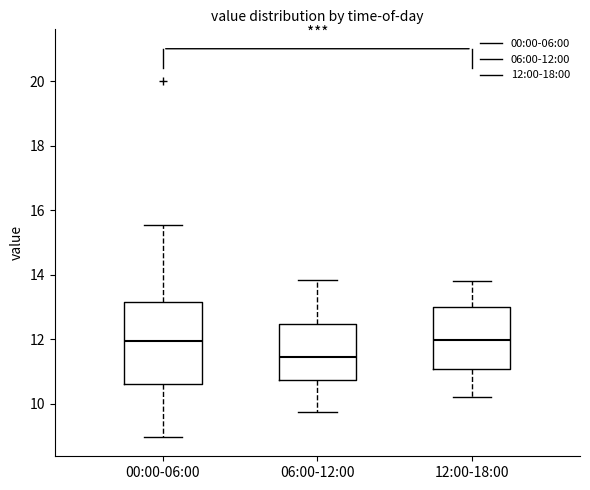

Where does the lower whisker of the box for 06:00-12:00 end on the y-axis? The values are not printed on the chart, so give them approximately, as read against the axis.

9.8